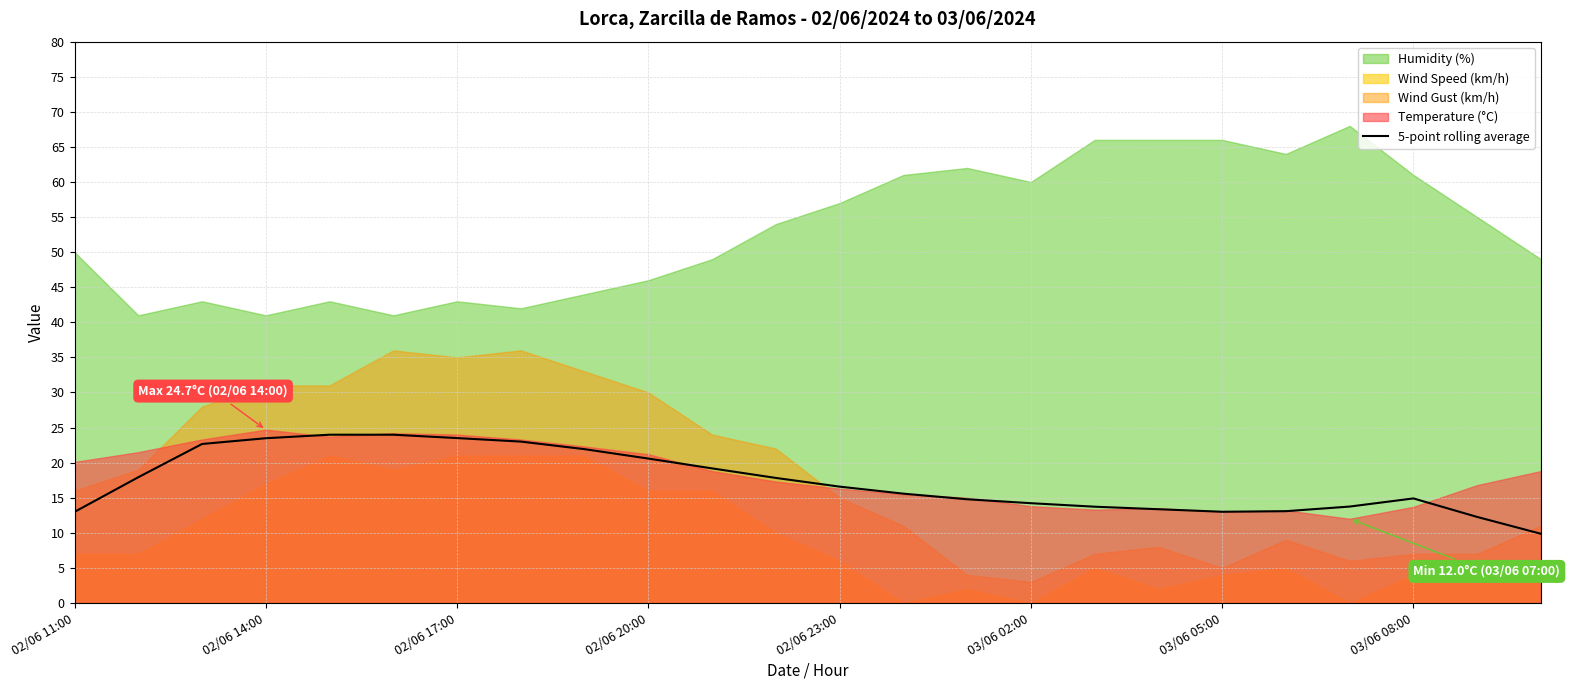

What is the highest value of the 5-point rolling average series?

24.0